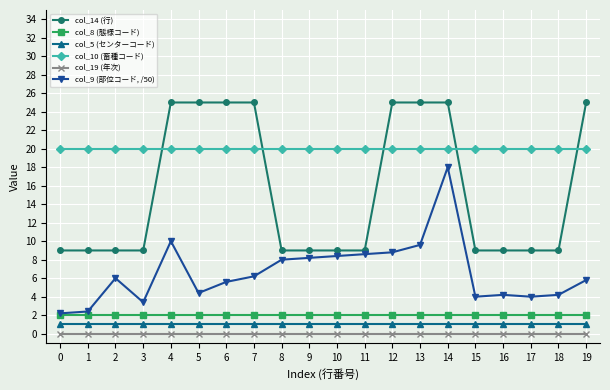

Is it true that col_8 (態様コード) equals 2.0 at 18?

True